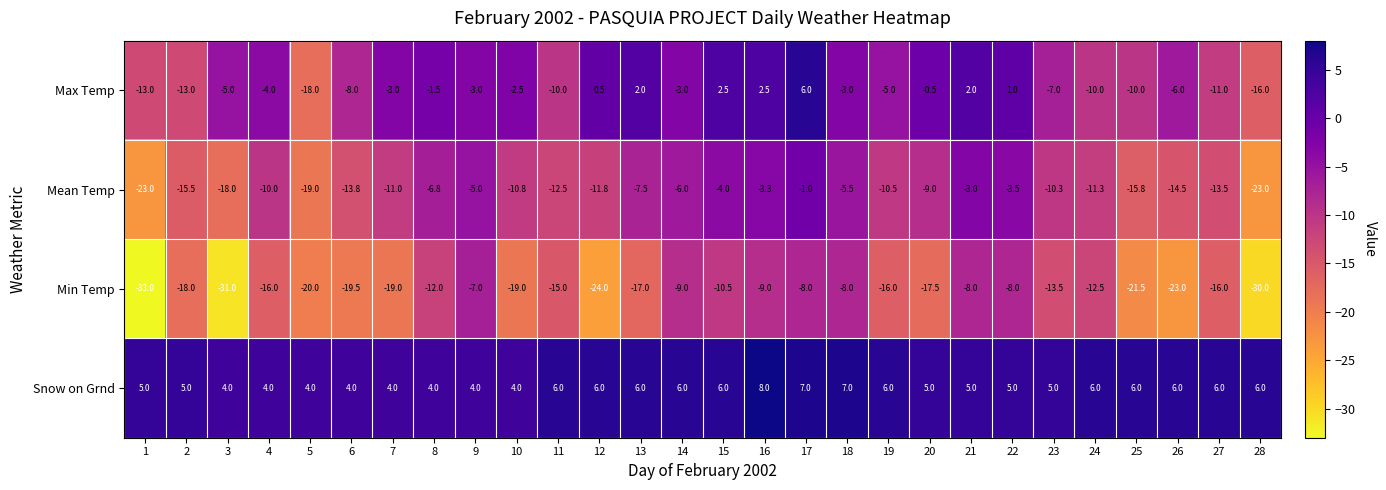

How many data points in Mean Temp are less than -10?

16